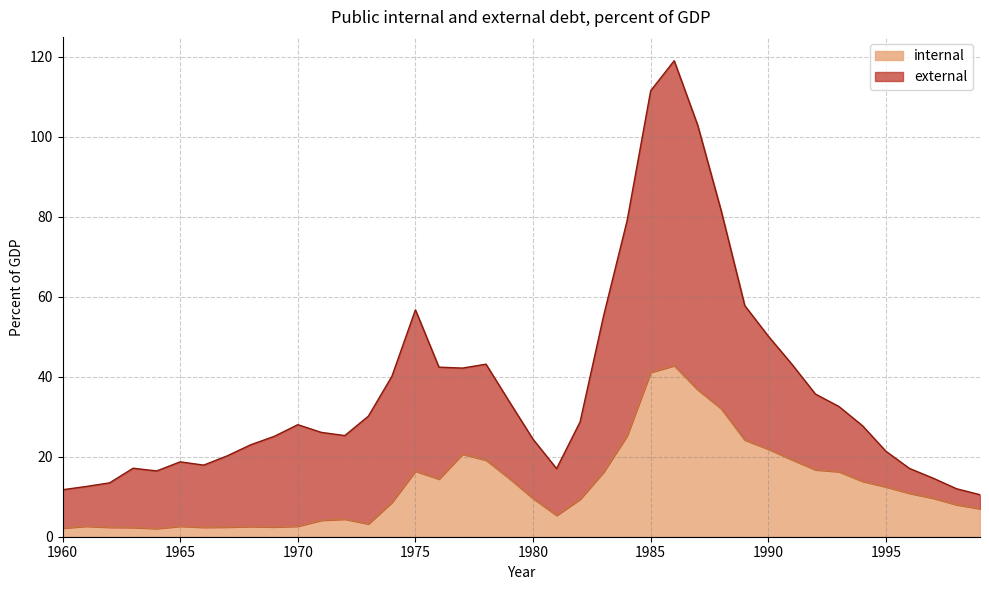

What is the greatest value displayed?

42.8